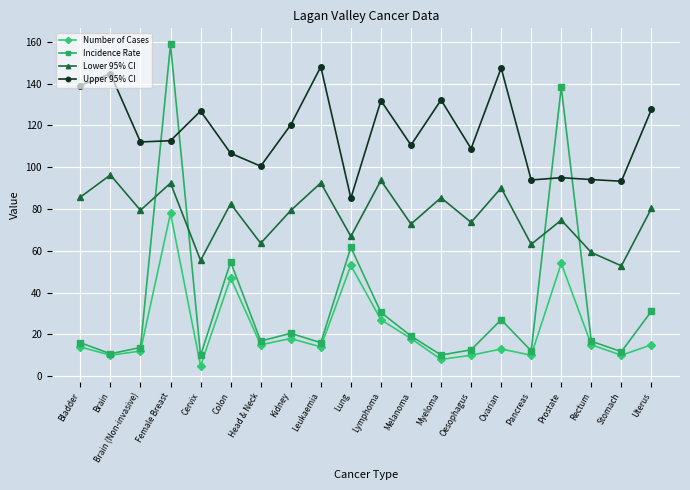

How many series are shown in this chart?

4